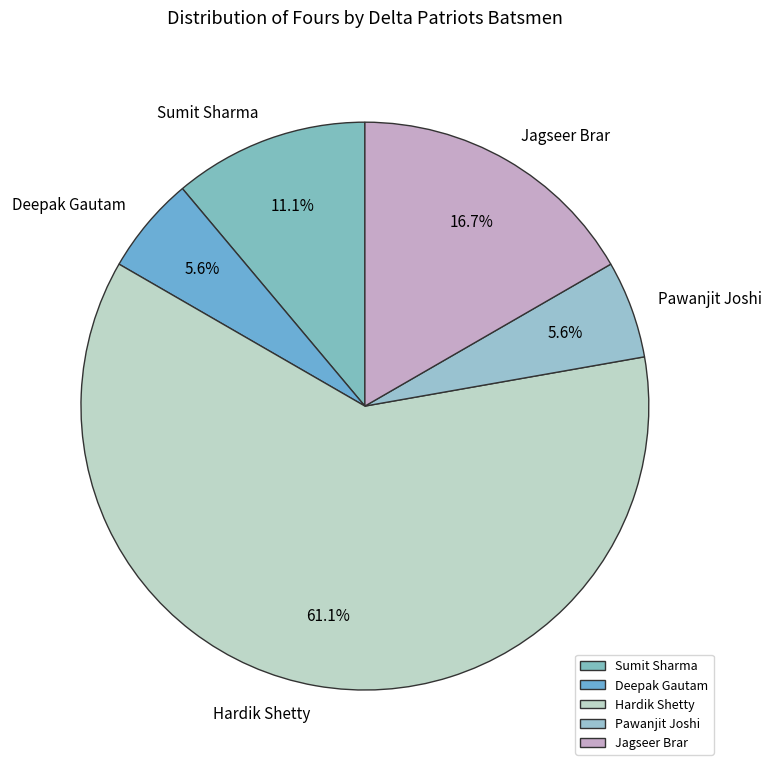

Which category has the biggest portion of the pie?

Hardik Shetty